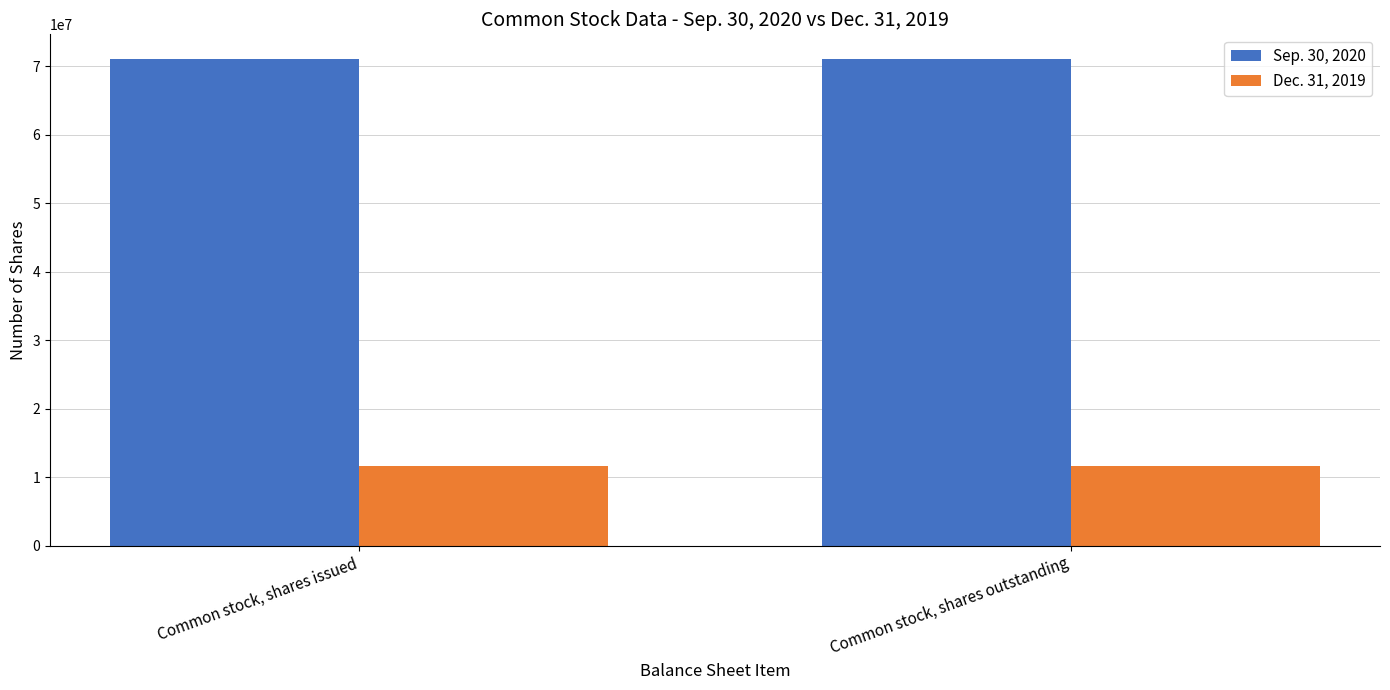

The value of Dec. 31, 2019 at Common stock, shares issued is 19947708. True or false?

False